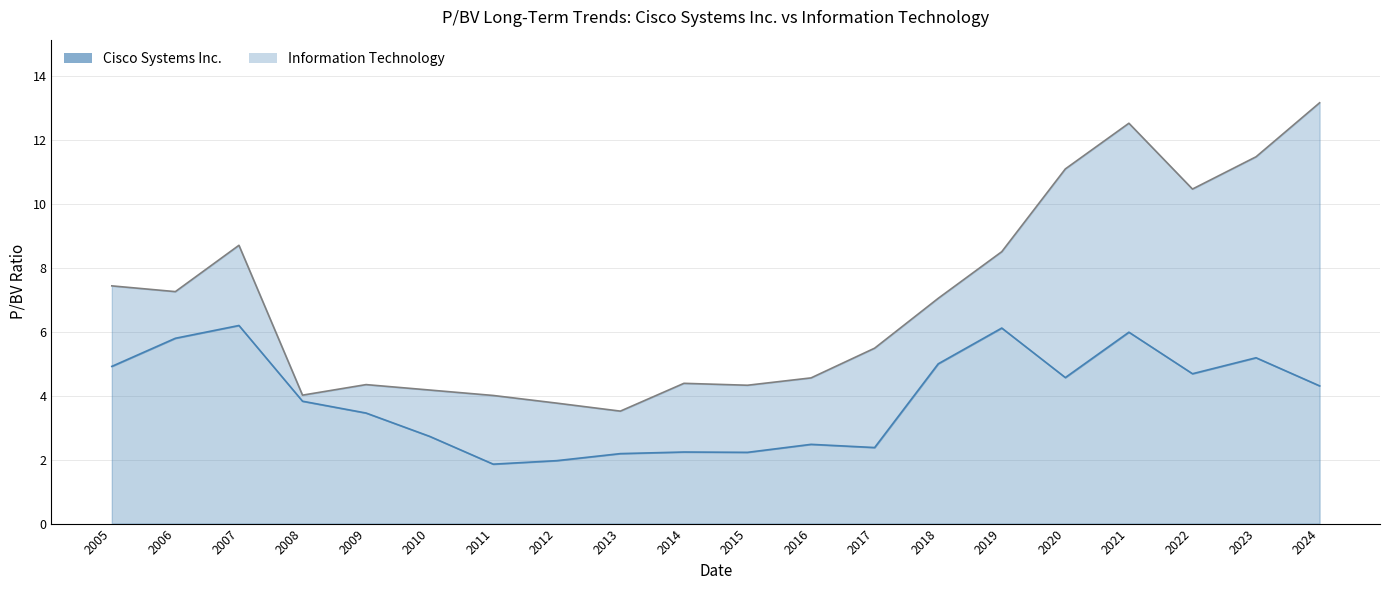

Reading right to left, list all the values displayed in this chart.

Cisco Systems Inc.: 2024=4.3	2023=5.2	2022=4.7	2021=6.0	2020=4.6	2019=6.1	2018=5.0	2017=2.4	2016=2.5	2015=2.2	2014=2.2	2013=2.2	2012=2.0	2011=1.9	2010=2.7	2009=3.5	2008=3.8	2007=6.2	2006=5.8	2005=4.9
Information Technology: 2024=13.2	2023=11.5	2022=10.5	2021=12.5	2020=11.1	2019=8.5	2018=7.0	2017=5.5	2016=4.6	2015=4.3	2014=4.4	2013=3.5	2012=3.8	2011=4.0	2010=4.2	2009=4.3	2008=4.0	2007=8.7	2006=7.3	2005=7.4